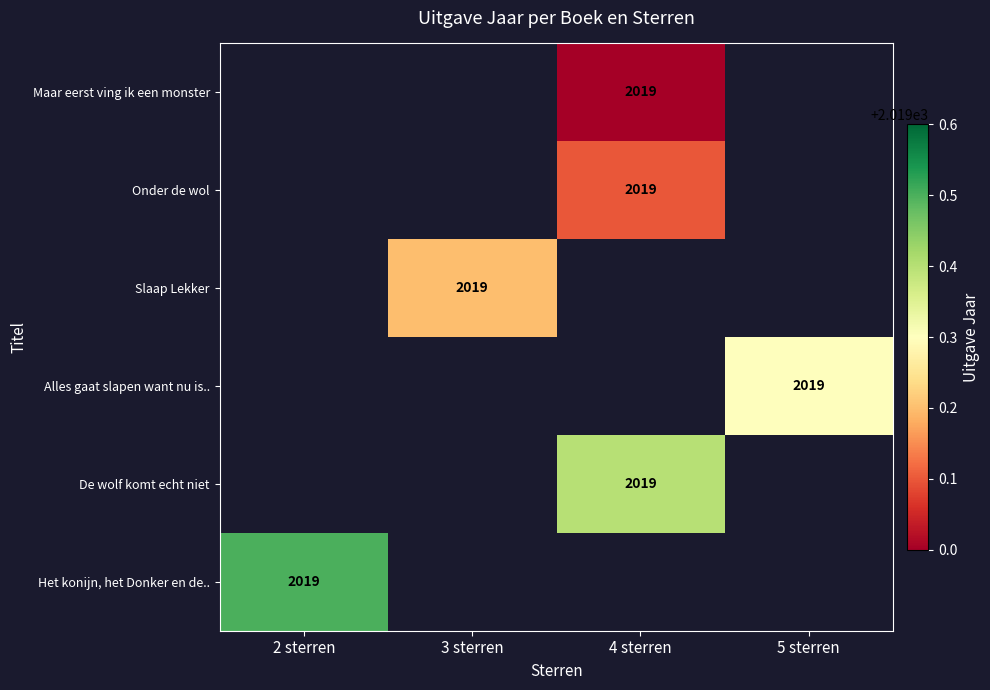

List the series in order of their peak value, highest first.

Maar eerst ving ik een monster, Onder de wol, Slaap Lekker, Alles gaat slapen want nu is.., De wolf komt echt niet, Het konijn, het Donker en de..